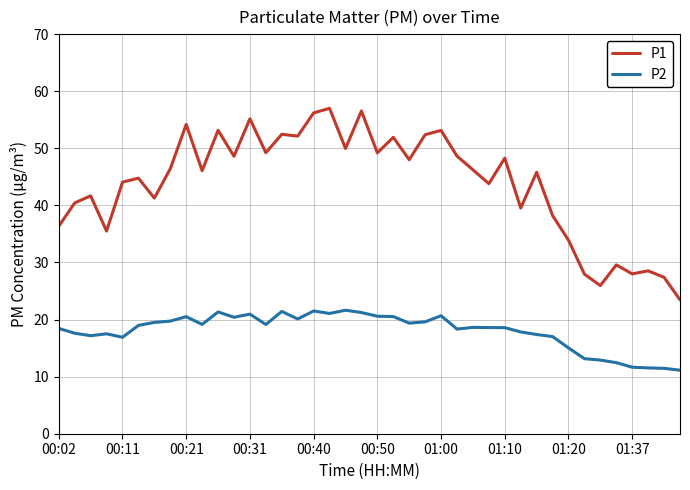

True or false: P1 and P2 intersect in this chart.

False